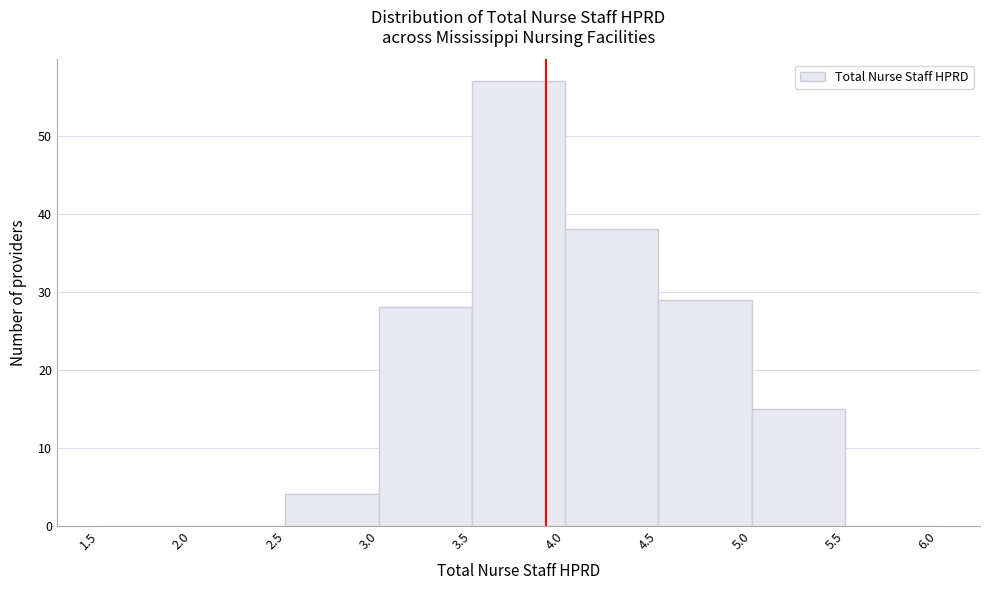

What is the height of the bar covering 3.0 to 3.5 on the x-axis? The values are not printed on the chart, so give them approximately, as read against the axis.

28